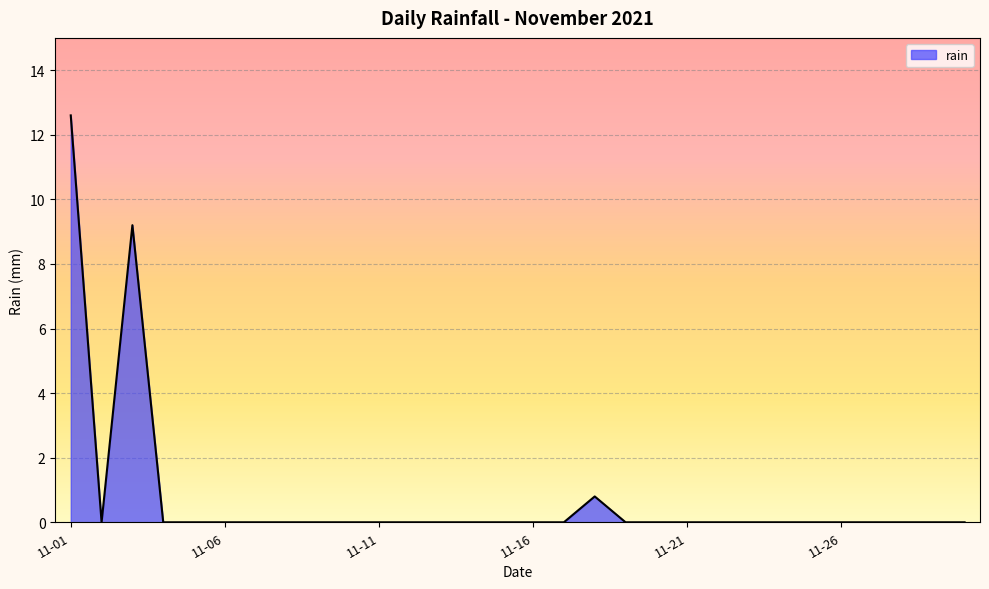

What is the greatest value displayed?

12.6